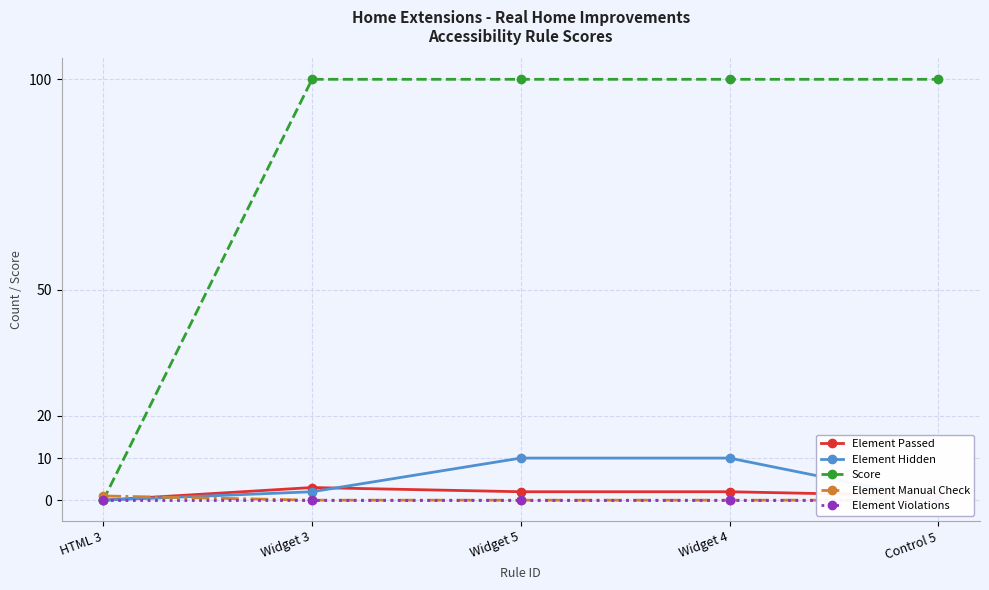

Between Widget 5 and HTML 3, which is larger?

Widget 5